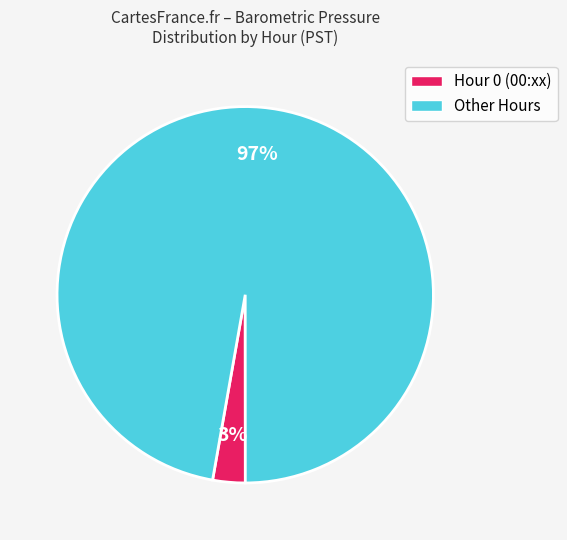

Is there a majority slice in this chart?

Yes